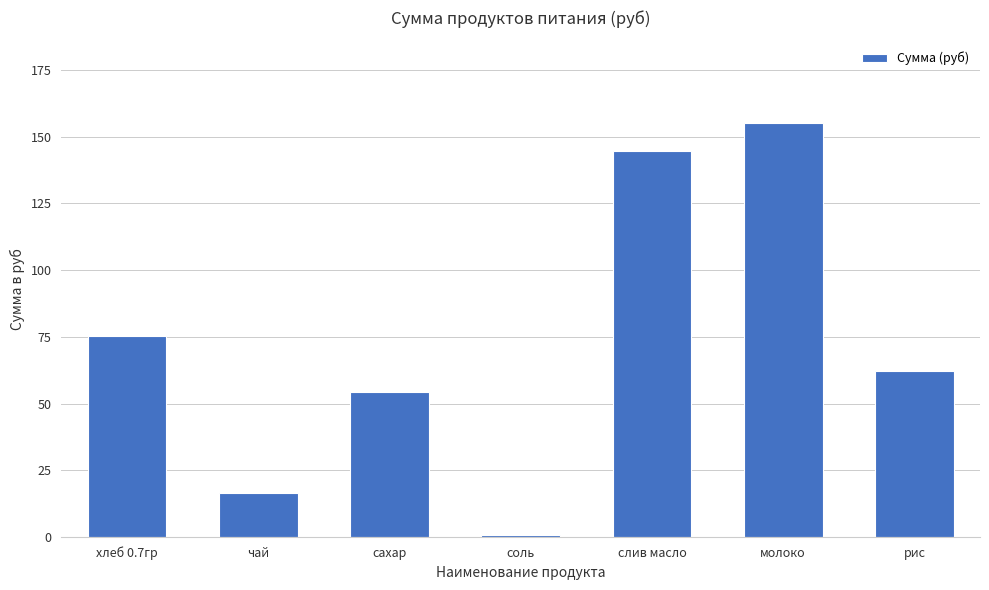

Rank the categories by value from highest to lowest.

молоко, слив масло, хлеб 0.7гр, рис, сахар, чай, соль